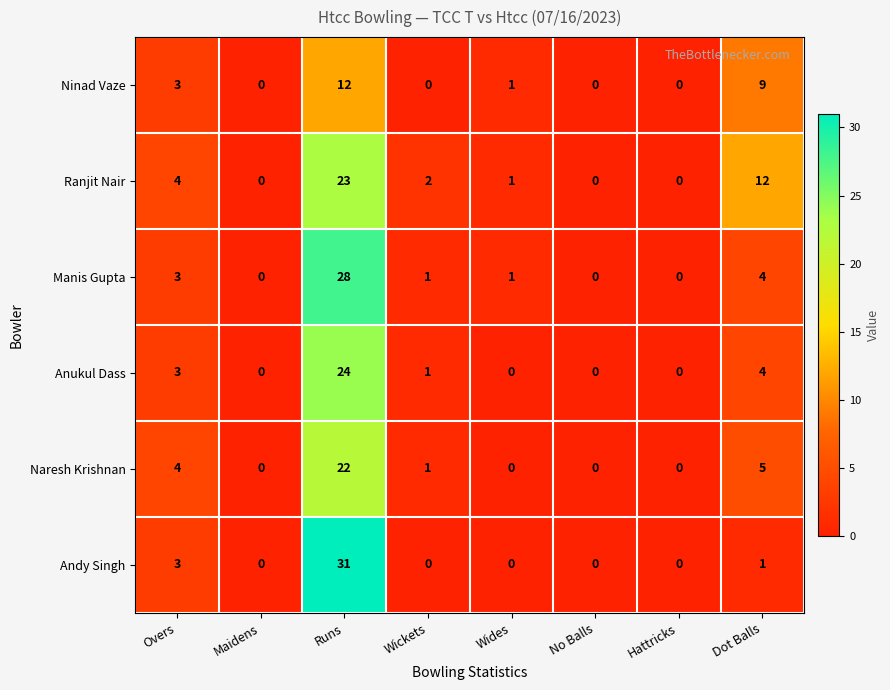

Where is Andy Singh nearest to the value 15?

Overs